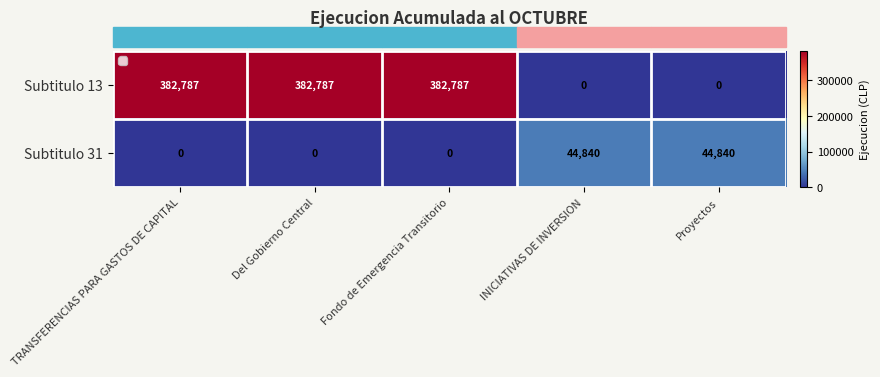

Which series has the largest total across all categories?

Subtitulo 13